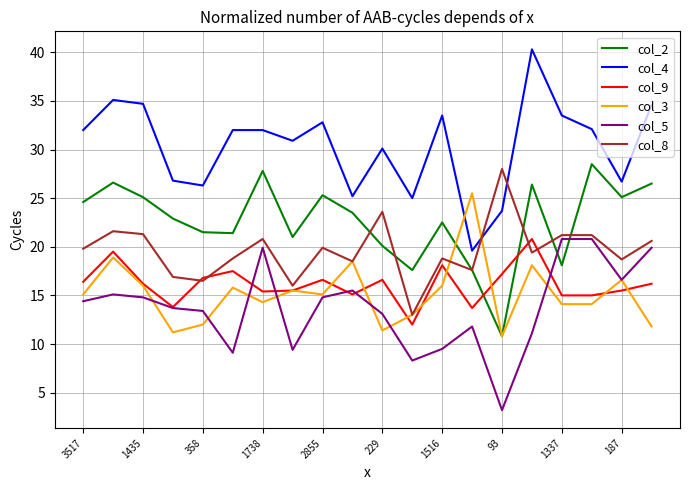

What is the highest value of the col_2 series?

28.5